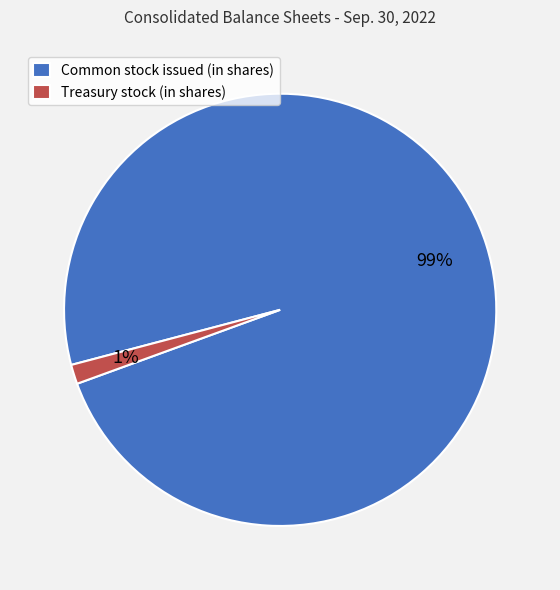

To the nearest percent, what is the average slice percentage?

50%